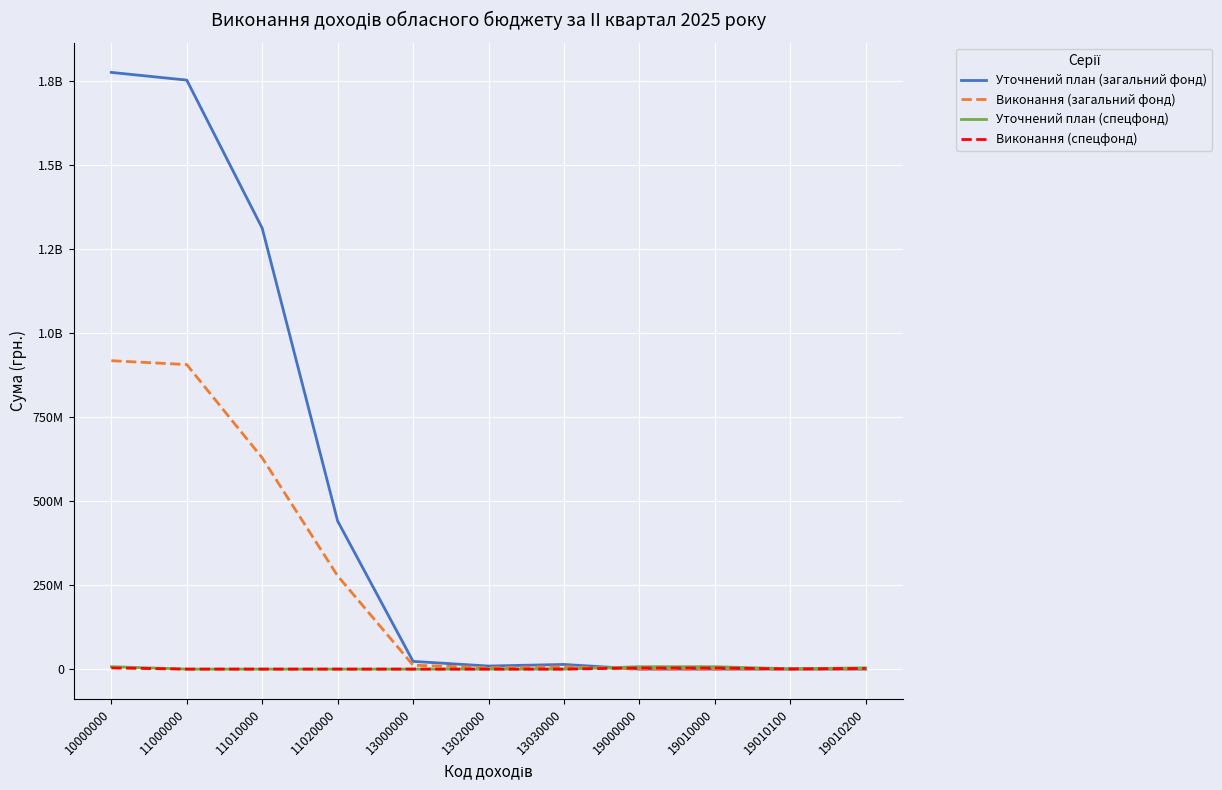

Which series changed the most between 13000000 and 19000000?

Уточнений план (загальний фонд)